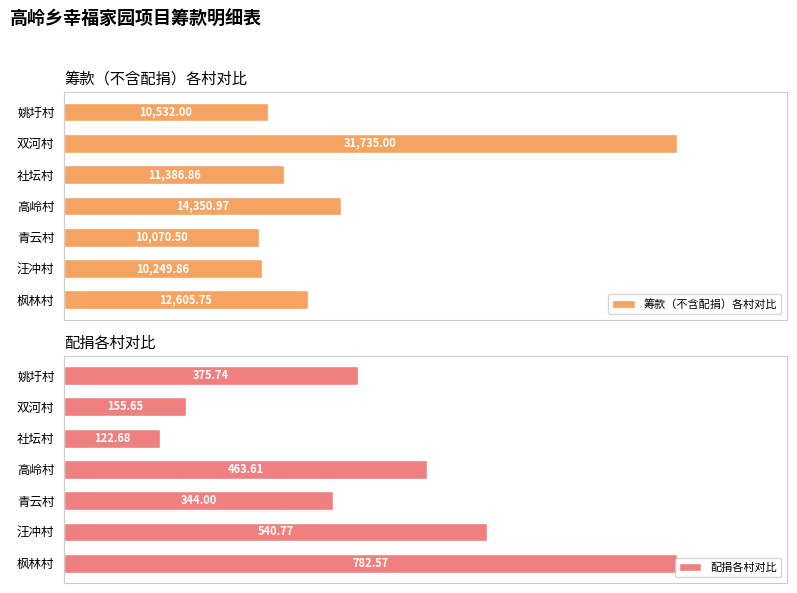

Where is 配捐各村对比 nearest to the value 452?

高岭村